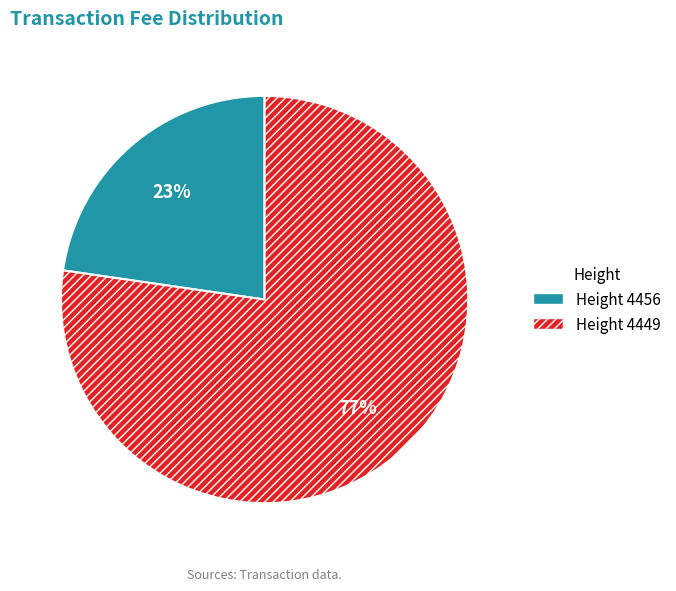

How many segments does this pie chart have?

2